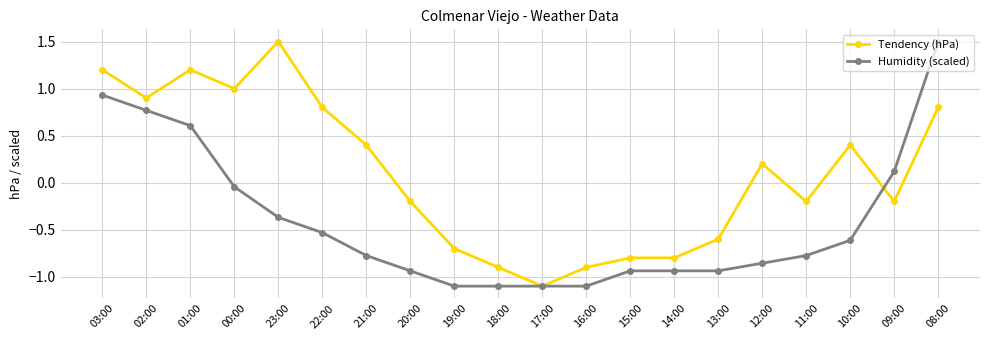

Between 18:00 and 09:00, which series saw the biggest shift?

Humidity (scaled)